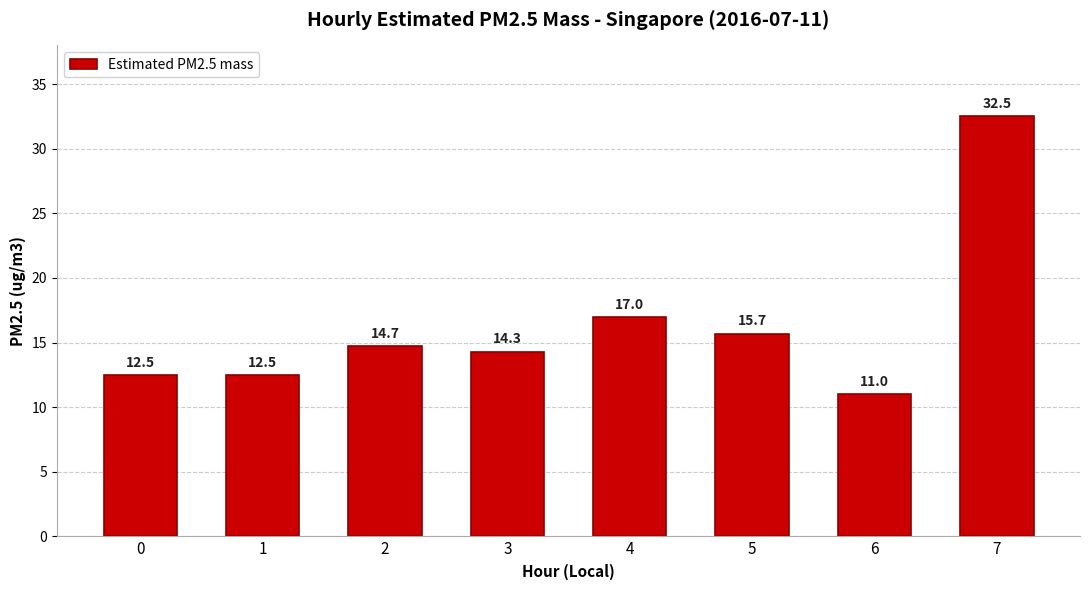

True or false: the data shows 7.4 at 3.

False